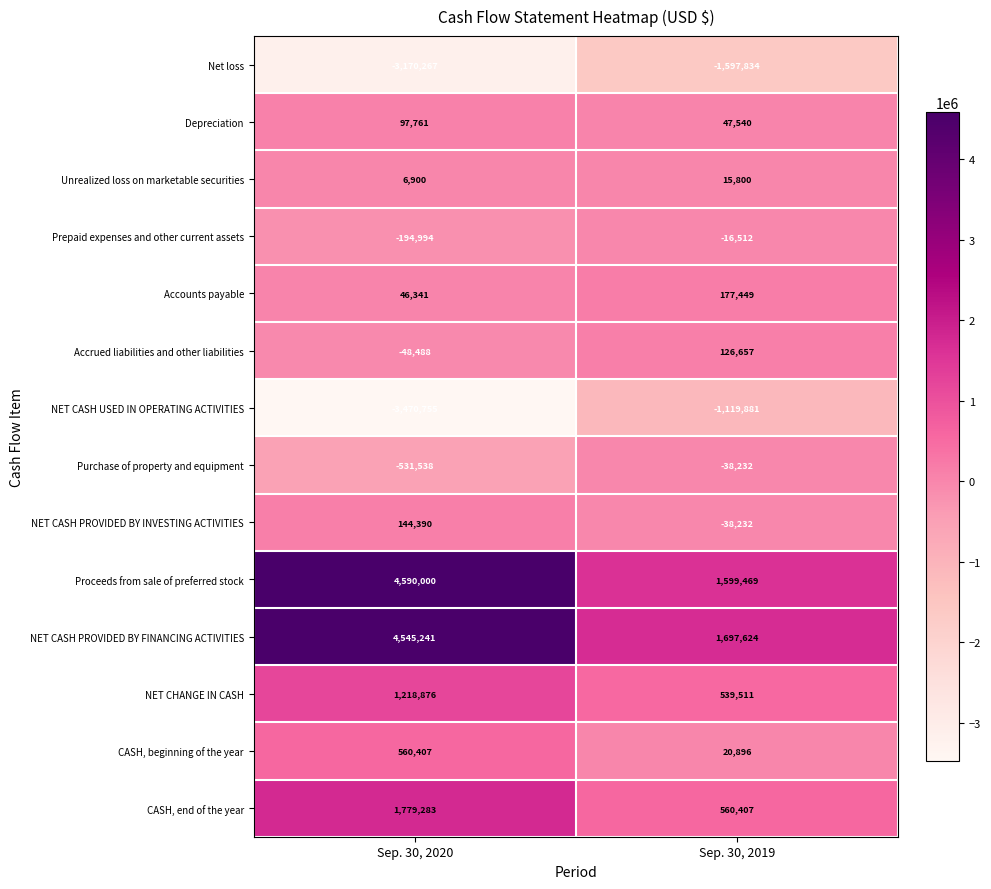

List the labels in order of NET CASH PROVIDED BY INVESTING ACTIVITIES value, smallest first.

Sep. 30, 2019, Sep. 30, 2020